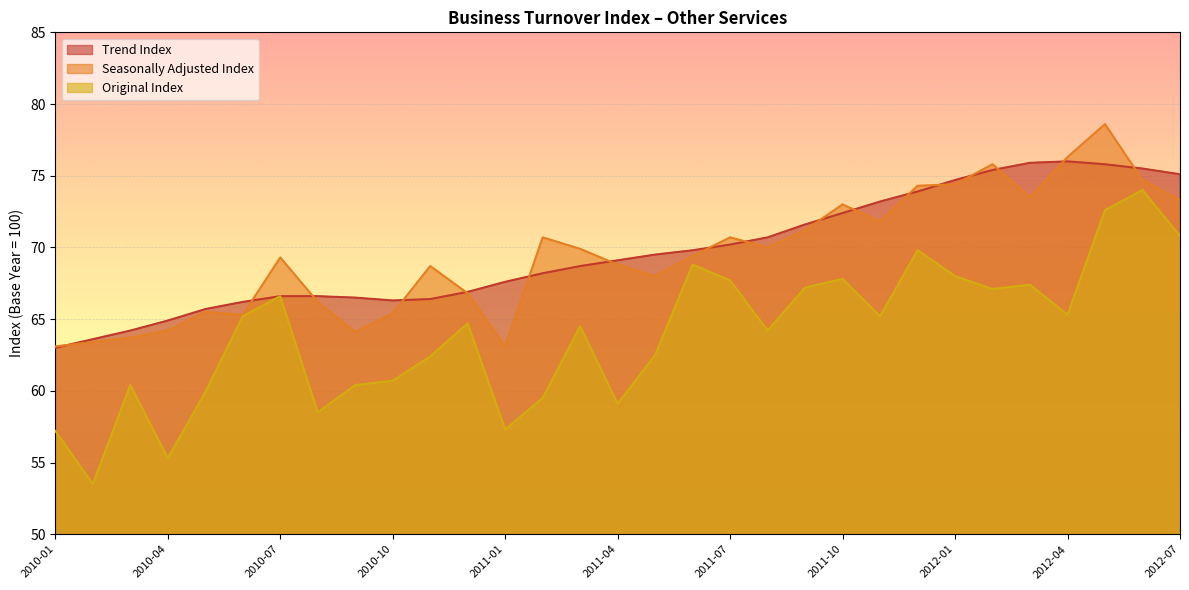

Is it true that Seasonally Adjusted Index equals 116.9 at 2012-01?

False